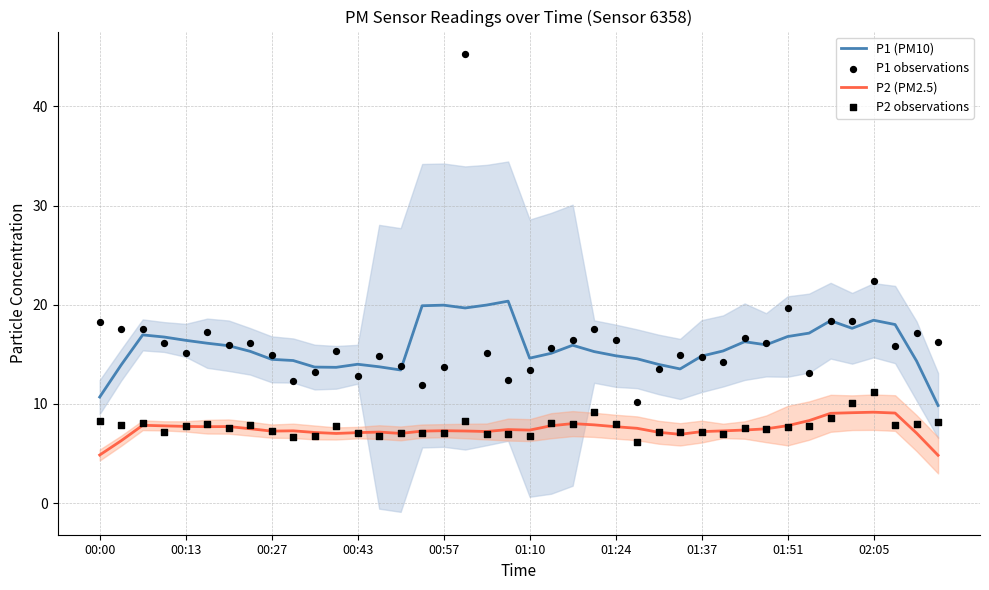

True or false: P2 (PM2.5) has a value of 14.4 at 02:05.

False